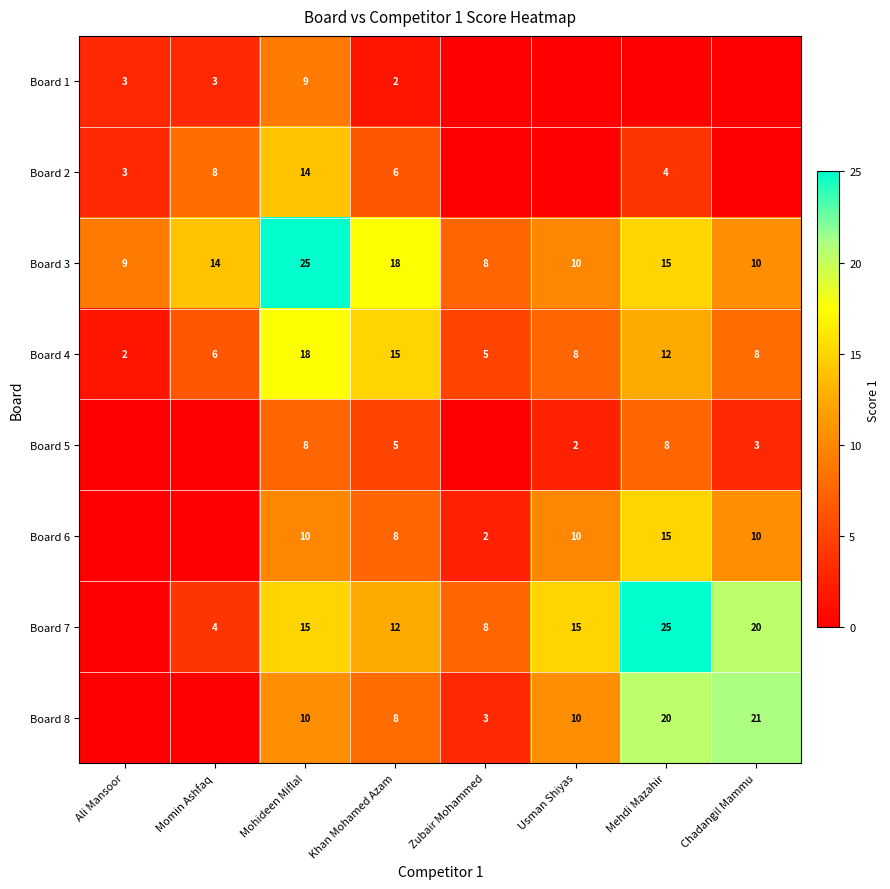

What is the sum of the Board 3 values at Mohideen Miflal and Usman Shiyas?

35